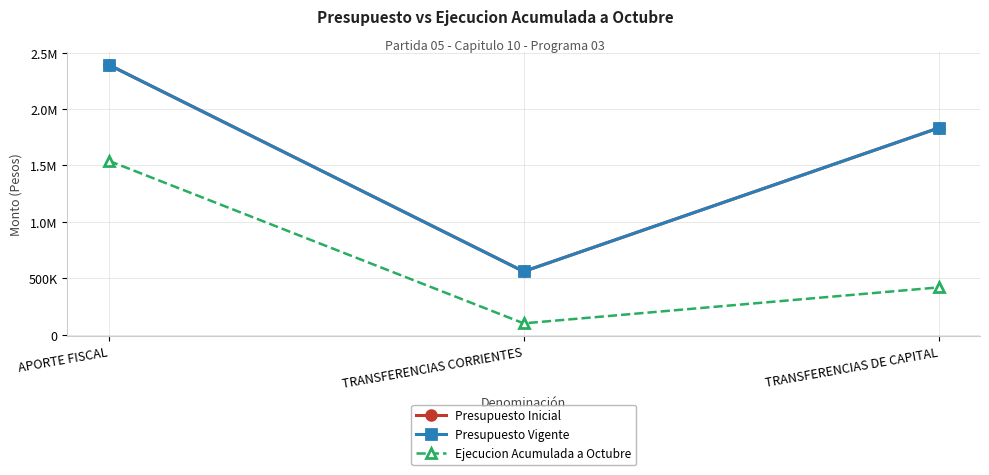

List the series in order of their peak value, highest first.

Presupuesto Inicial, Presupuesto Vigente, Ejecucion Acumulada a Octubre